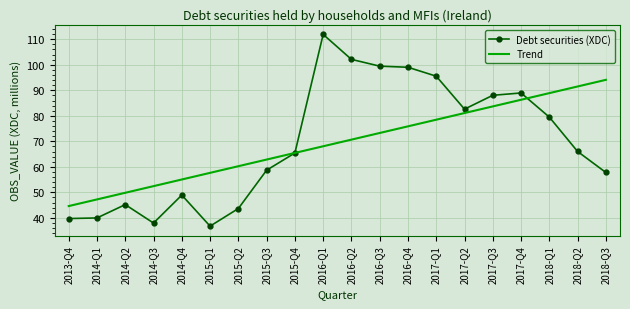

Rank the series at 2016-Q3 from highest to lowest value.

Debt securities (XDC), Trend